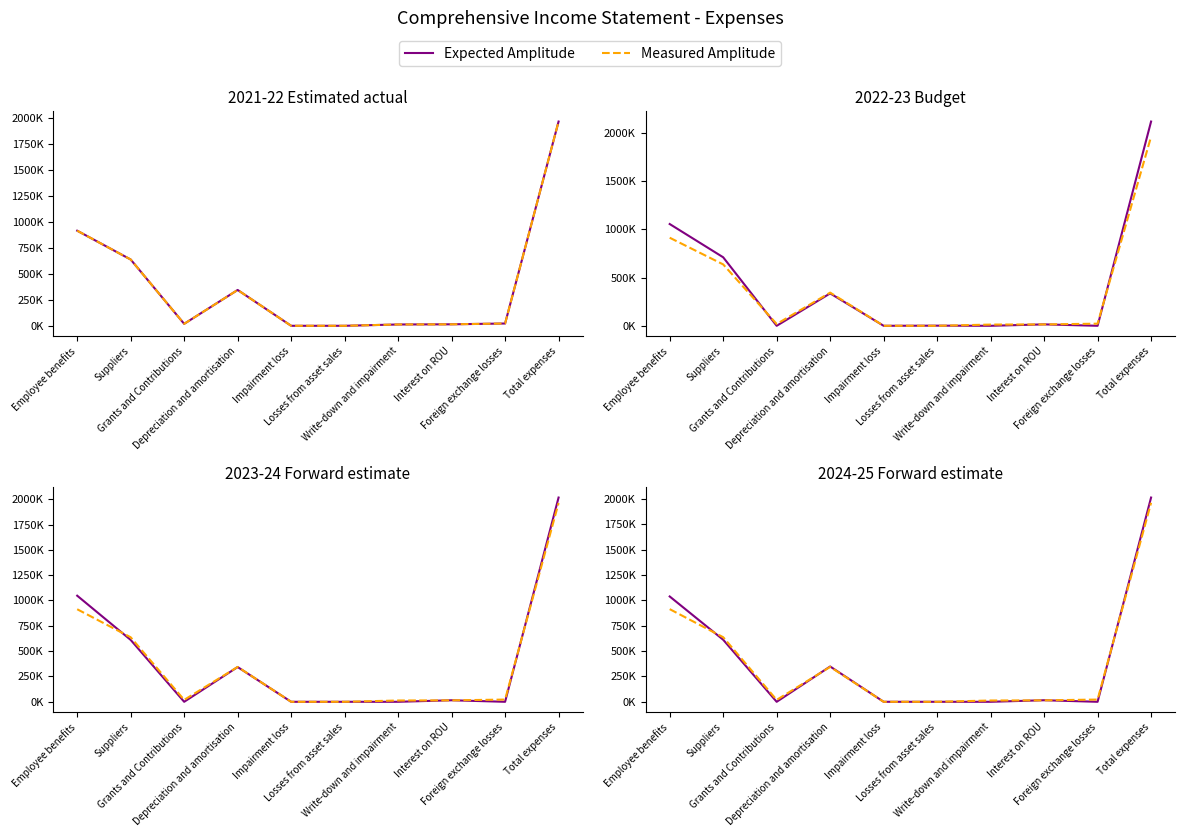

Rank the series at Total expenses from highest to lowest value.

Expected Amplitude, Measured Amplitude